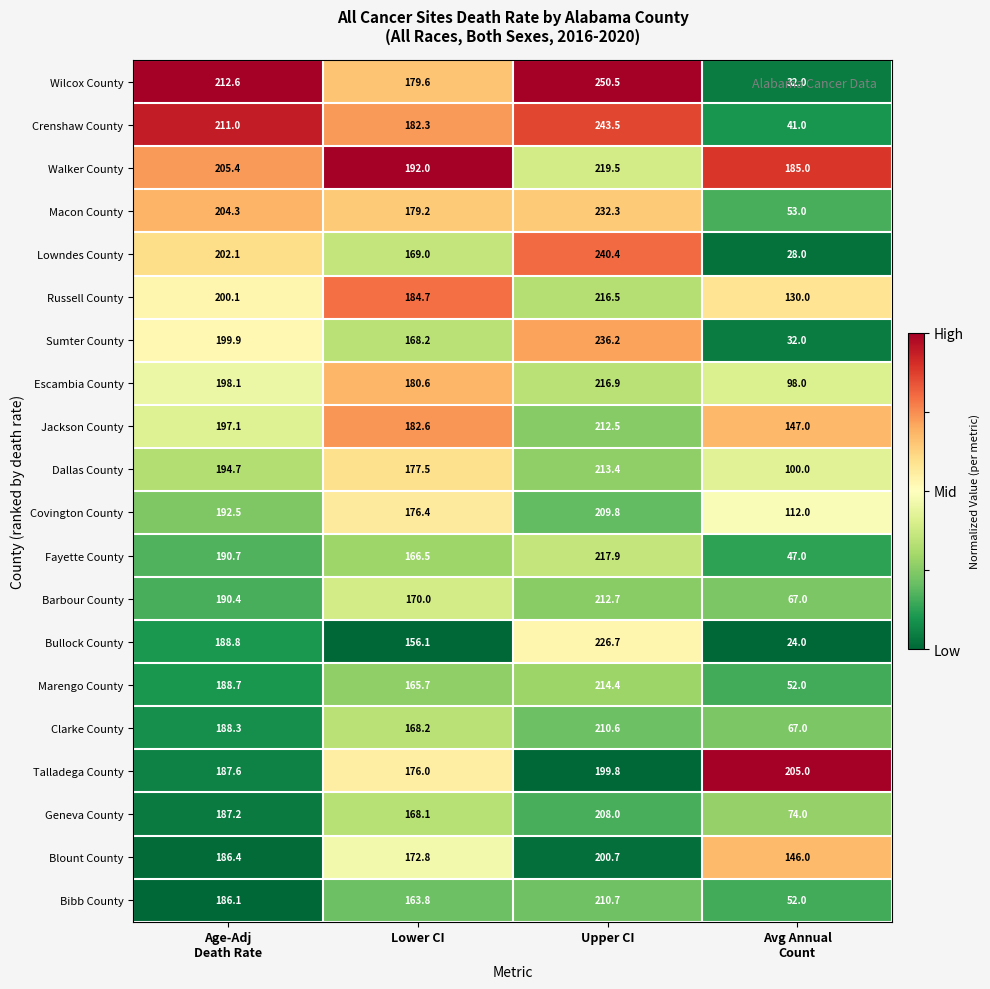

Between Lower CI and Avg Annual
Count, which series saw the biggest shift?

Wilcox County